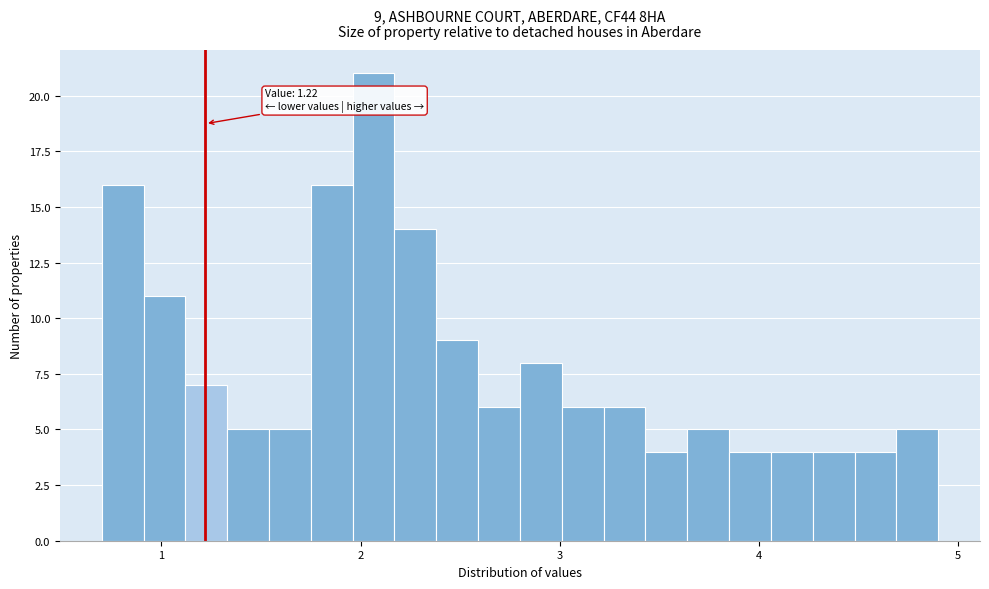

Read against the x-axis, roughly where is the centre of the tallest bar?

2.1